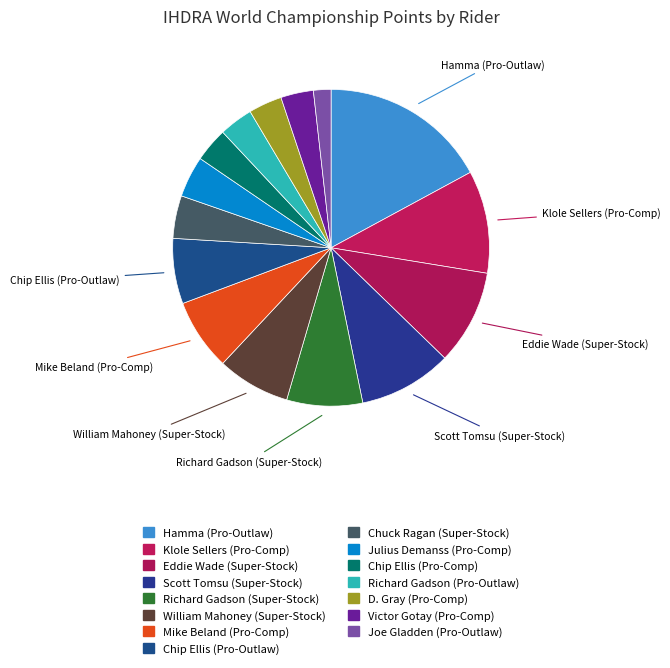

How many segments does this pie chart have?

15